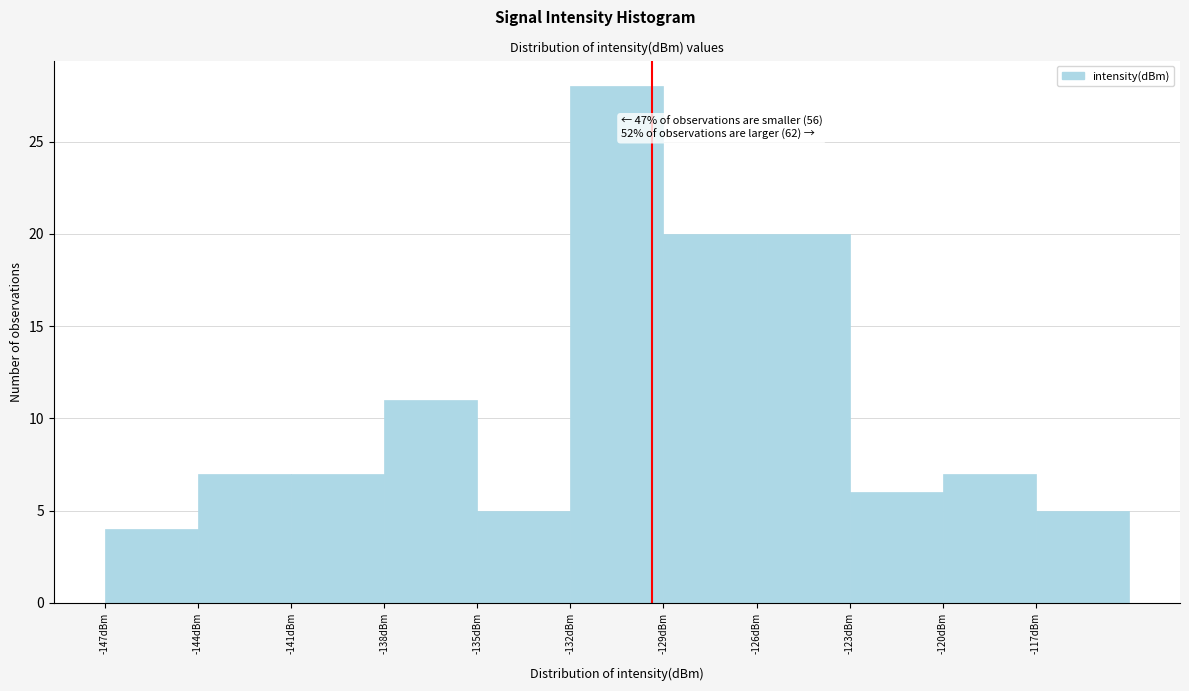

Which range on the x-axis has the tallest bar?

-132 to -129